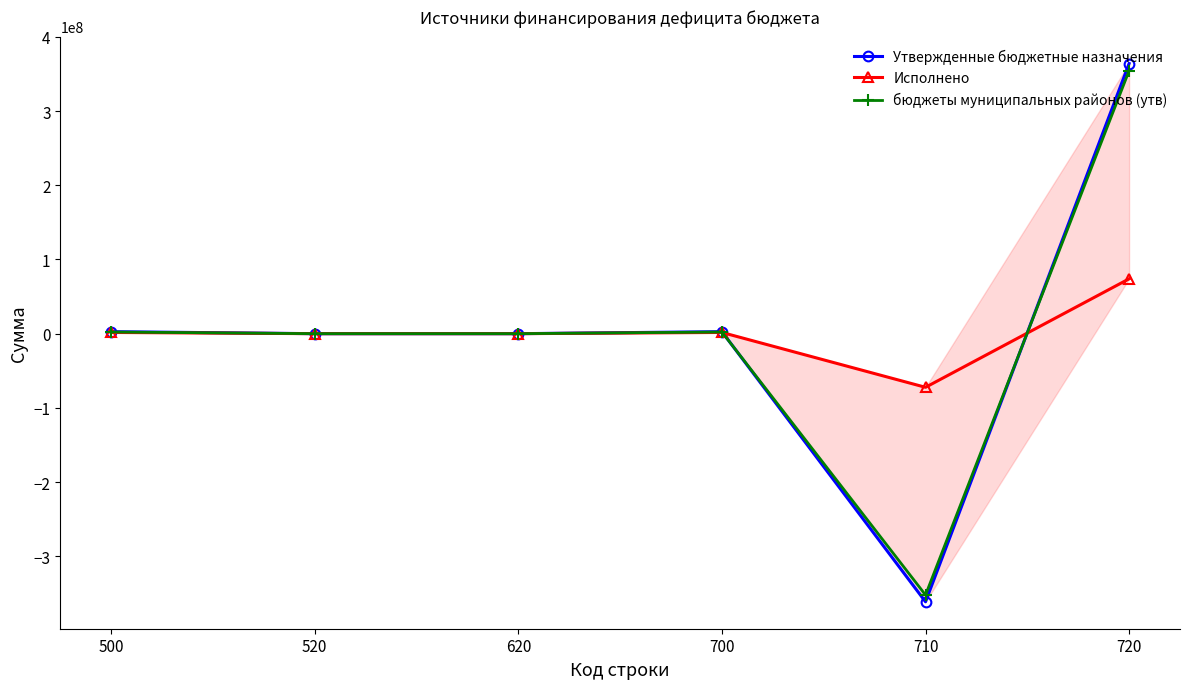

Reading right to left, list all the values displayed in this chart.

Утвержденные бюджетные назначения: 364061646.6	-361347271.6	2714375.0	0.0	0.0	2714375.0
Исполнено: 73921794.8	-72270600.6	1651194.2	0.0	0.0	1651194.2
бюджеты муниципальных районов (утв): 354410535.0	-352145170.0	2265365.0	0.0	0.0	2265365.0